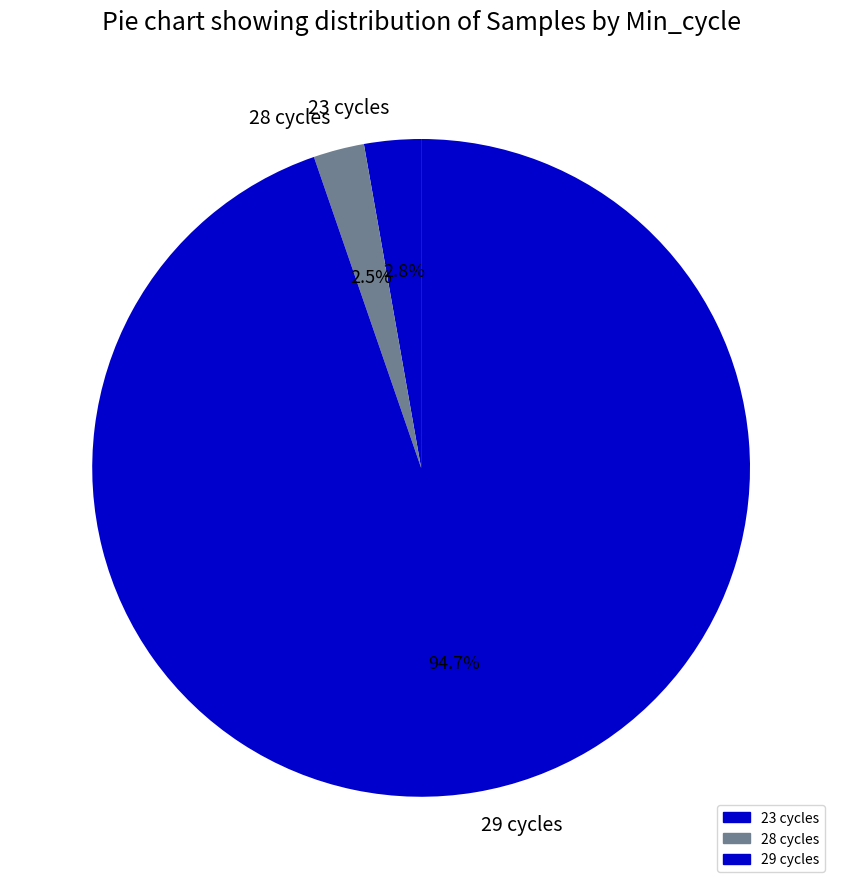

Does any single category account for the majority?

Yes